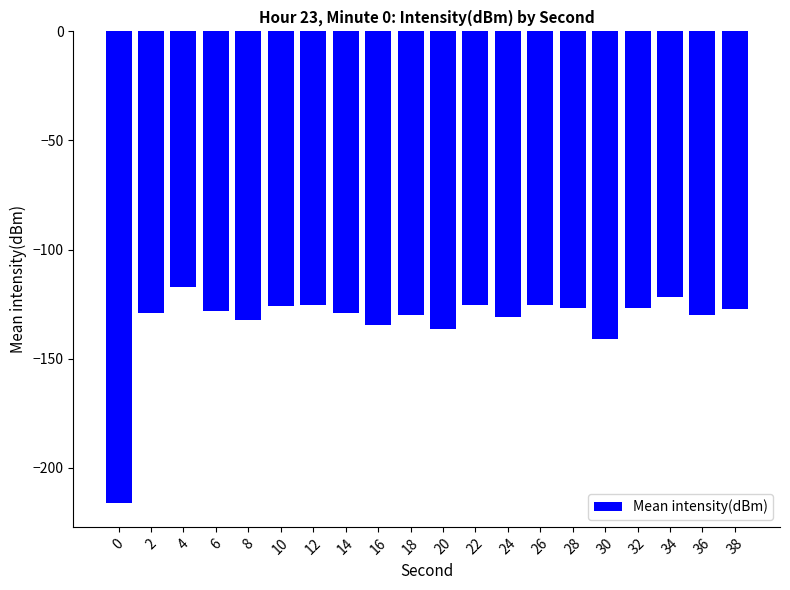

What is the approximate value at 24?

-131.0